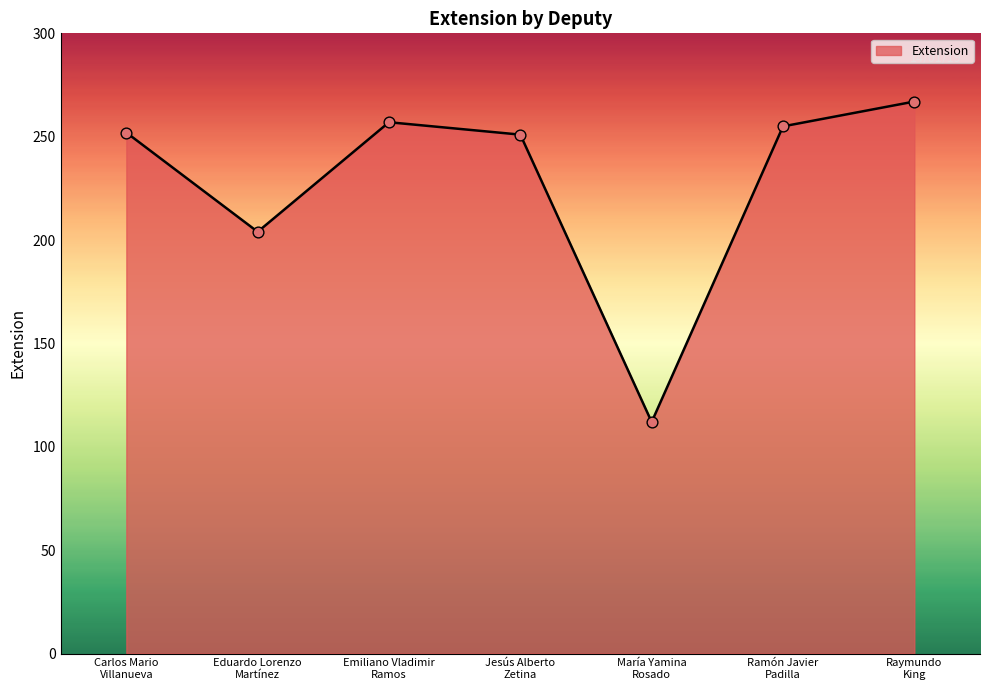

Approximately how many times larger is the value at Emiliano Vladimir
Ramos compared to Ramón Javier
Padilla?

1.0